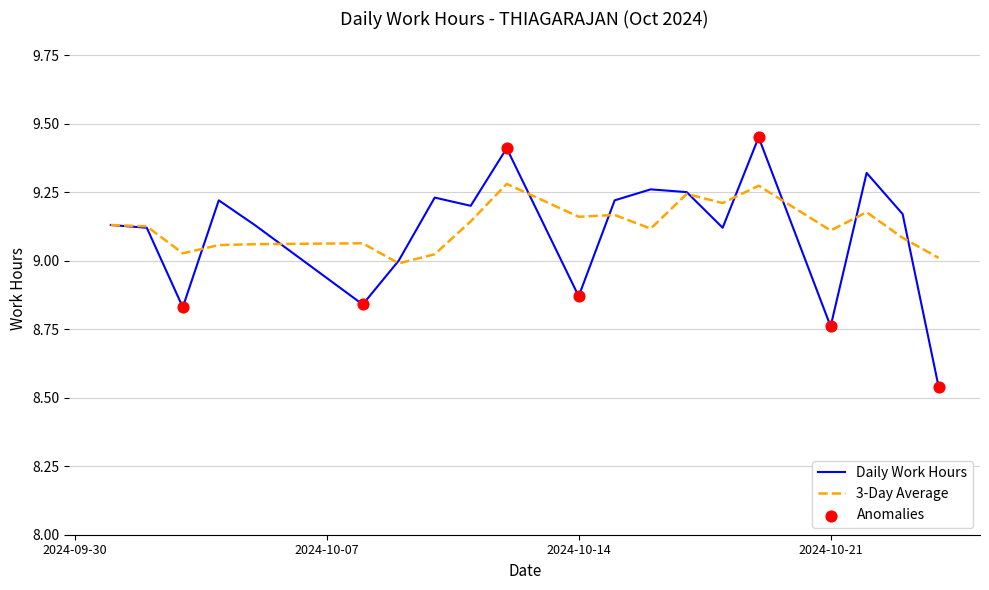

Which series has the largest range (max minus min)?

Daily Work Hours